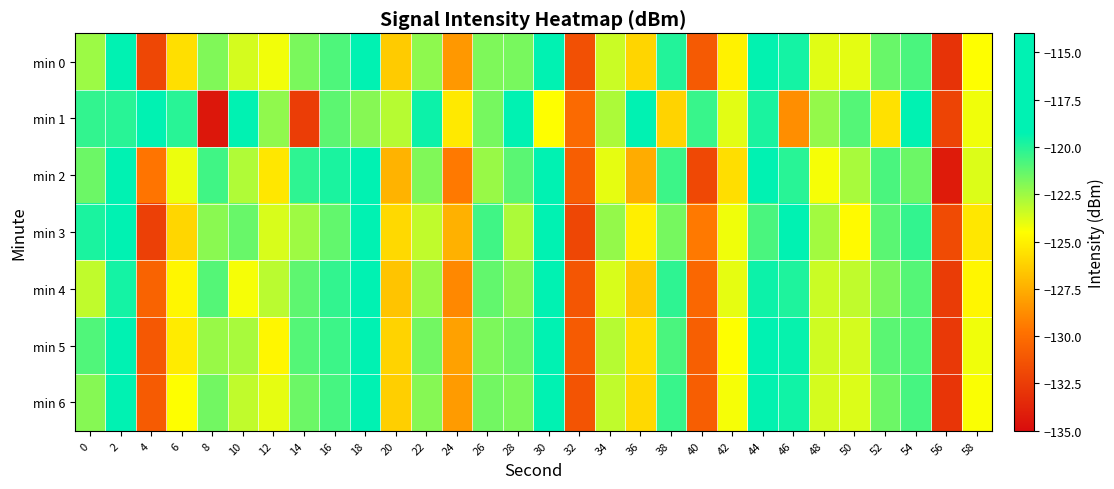

Which series has the largest total across all categories?

min 1